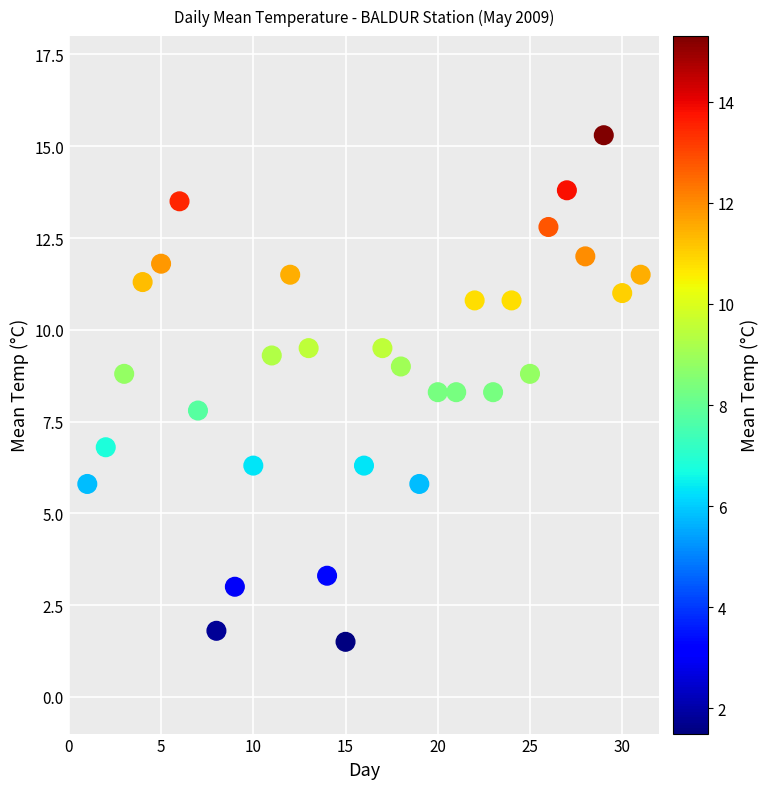

What is the range of X values (max minus min)?

30.0